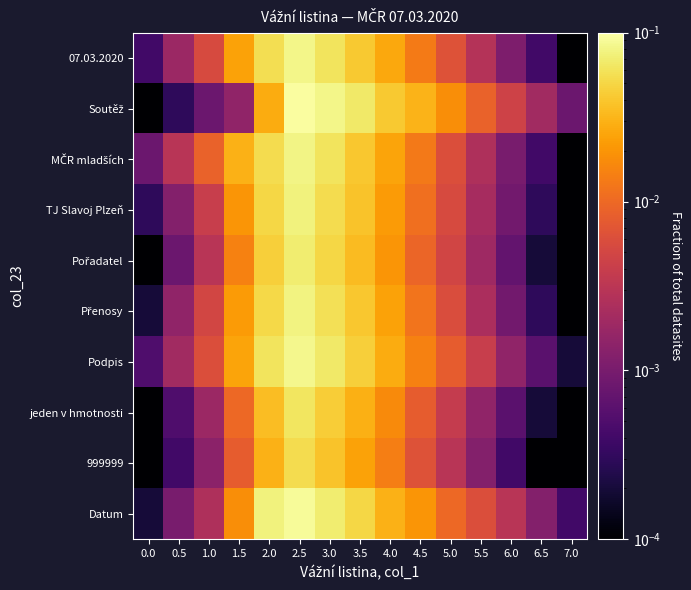

List the series in order of their peak value, highest first.

Soutěž, Datum, Podpis, 07.03.2020, MČR mladších, Přenosy, TJ Slavoj Plzeň, Pořadatel, jeden v hmotnosti, 999999